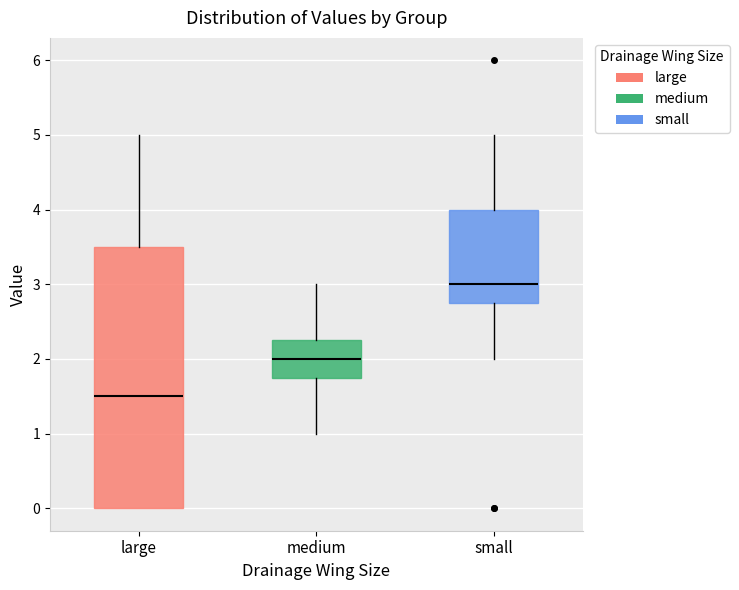

Which box has the lowest median line?

large